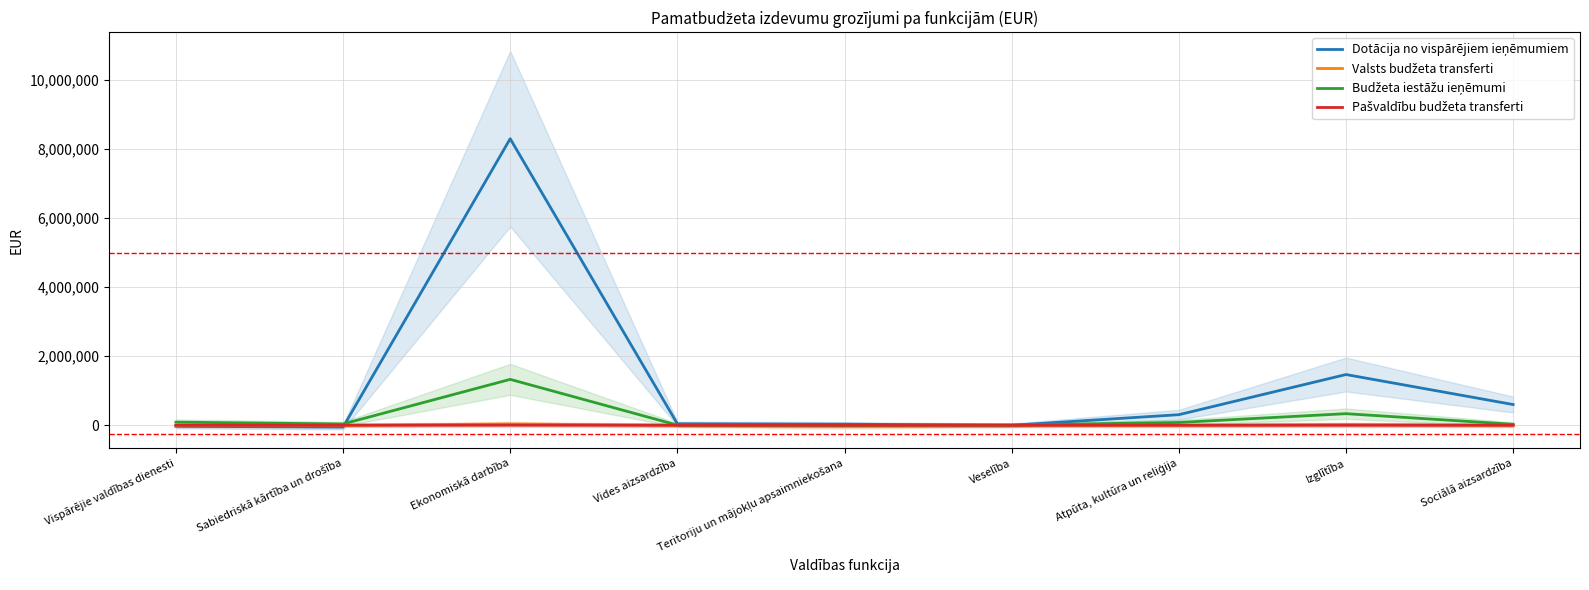

Is the value of Dotācija no vispārējiem ieņēmumiem at Veselība greater than the value of Budžeta iestāžu ieņēmumi at Vides aizsardzība?

No